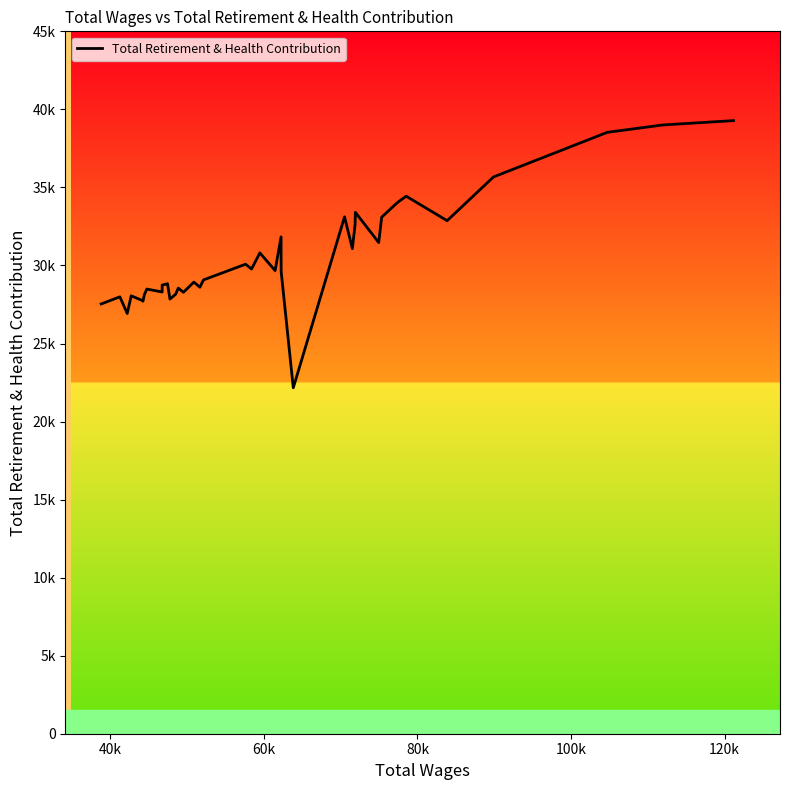

What is the difference between the maximum and minimum values?

17118